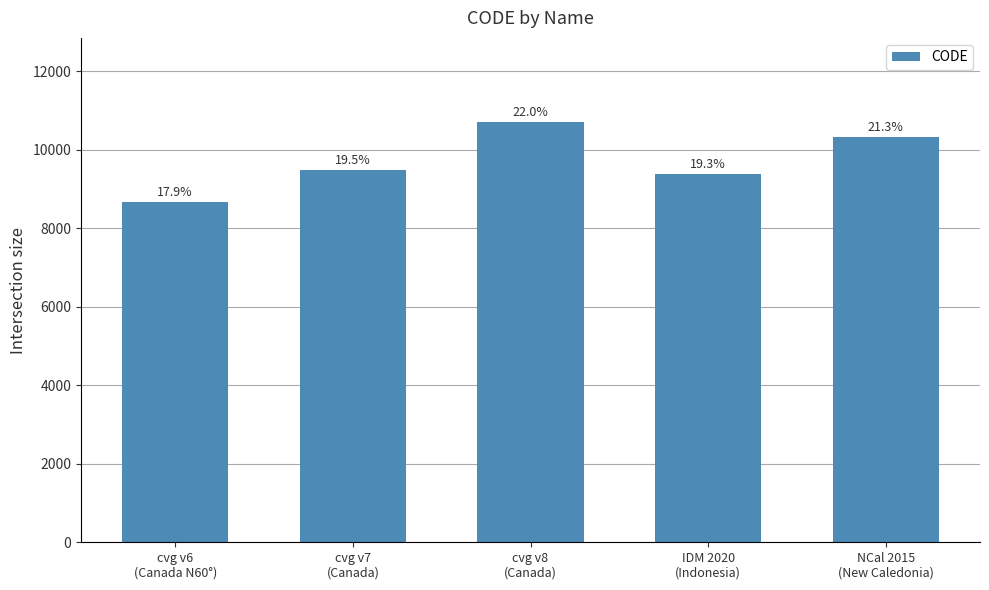

True or false: the data shows 12658 at cvg v7
(Canada).

False